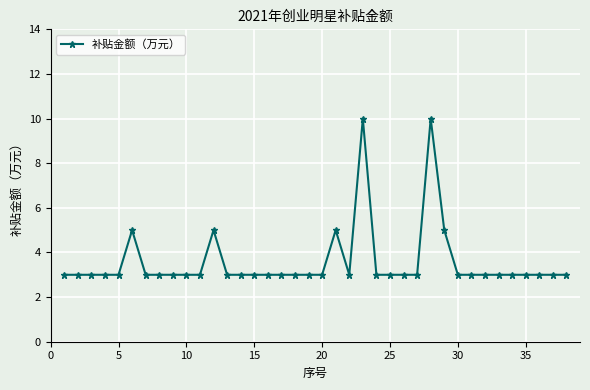

What is the maximum value shown in the chart?

10